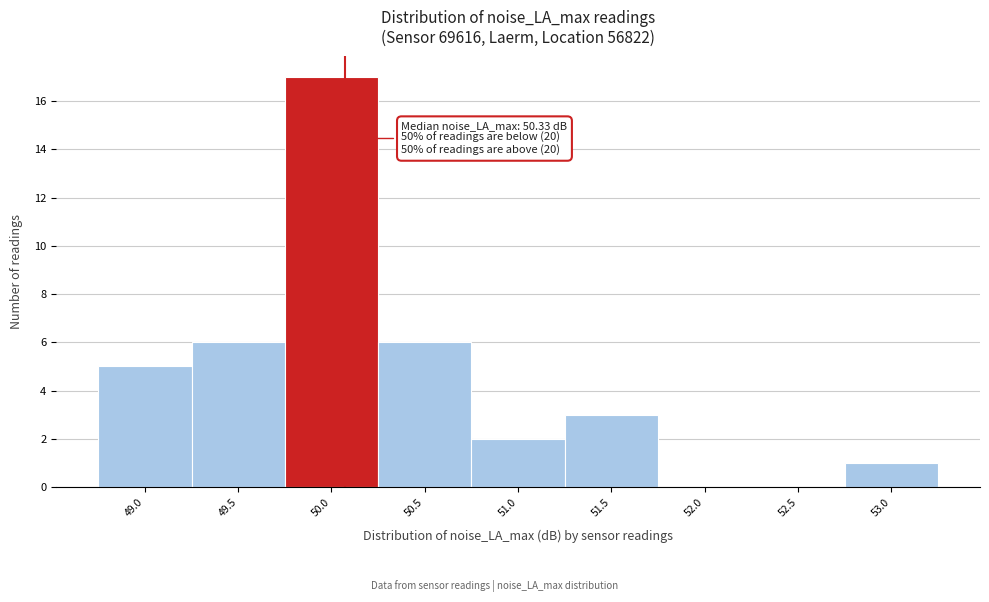

Between 51.5 and 51.0, which is larger?

51.5